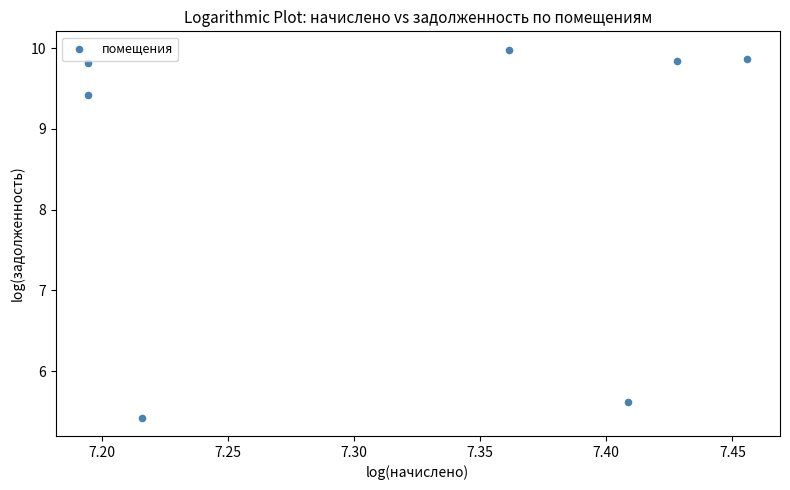

What Y value in the scatter plot is closest to 7?

5.6